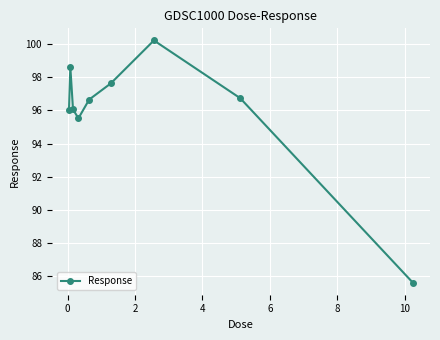

What is the maximum value shown in the chart?

100.2